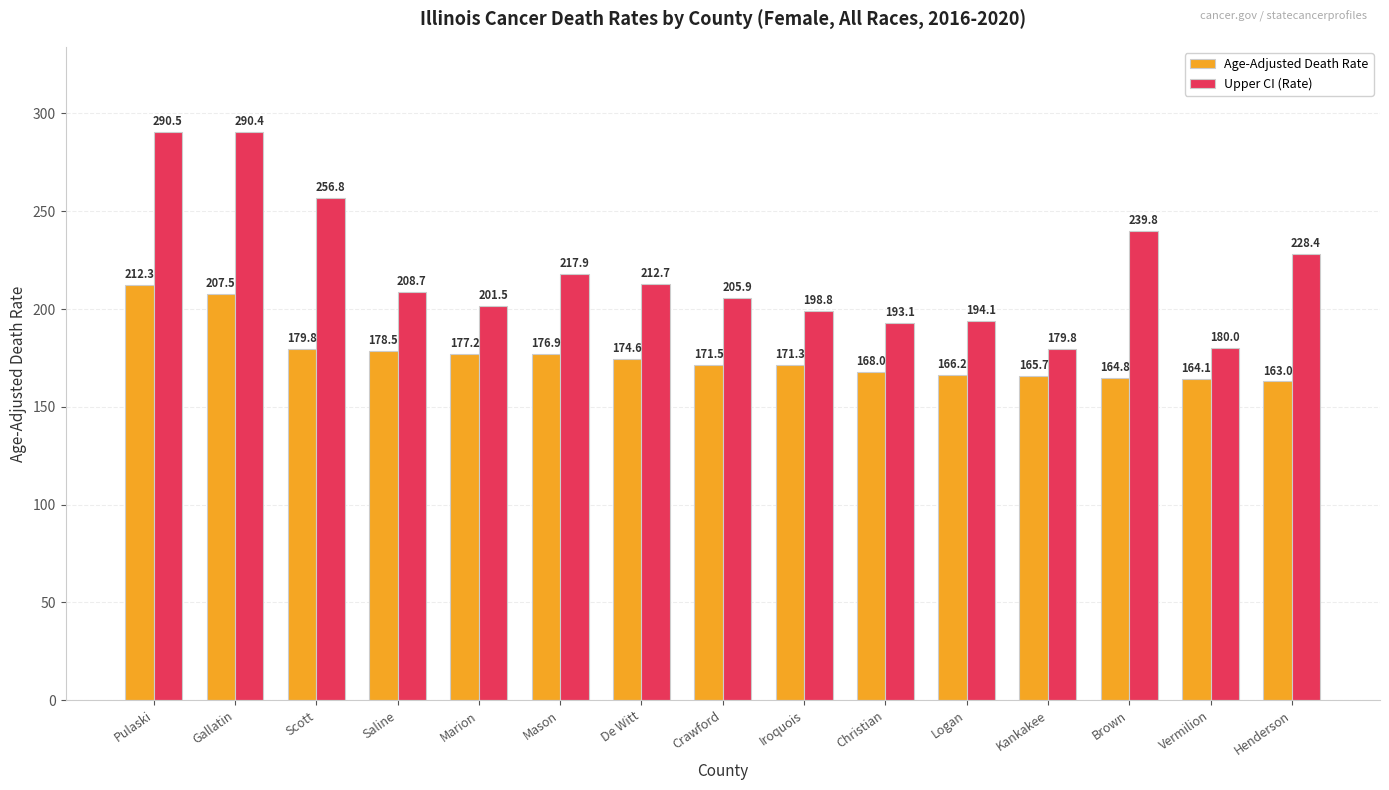

Which category has the lowest value in the Age-Adjusted Death Rate series?

Henderson